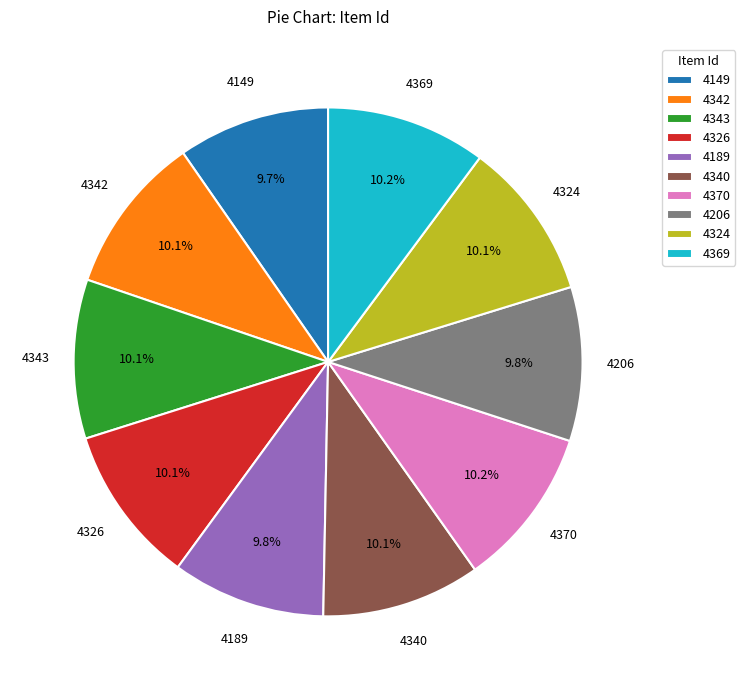

To the nearest percent, what is the average slice percentage?

10%